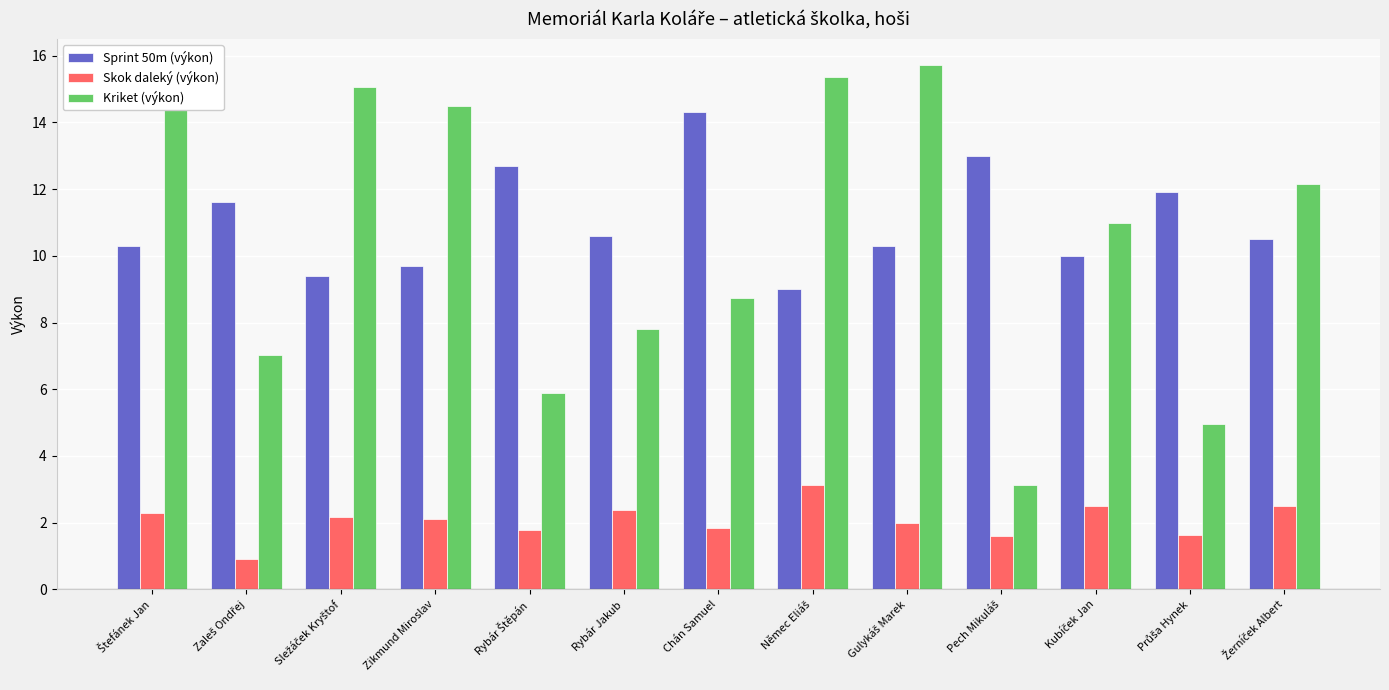

What position from the left is Rybár Jakub?

6